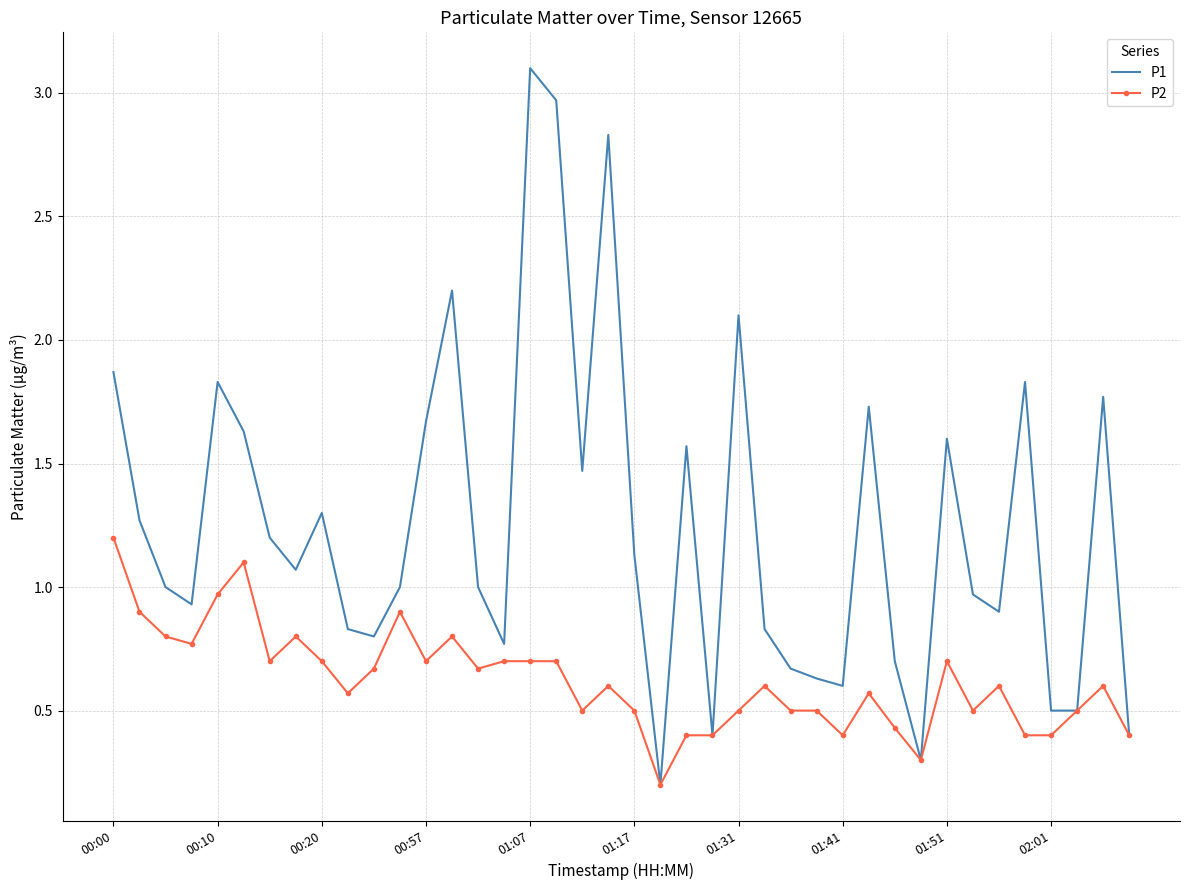

Which series has the largest range (max minus min)?

P1